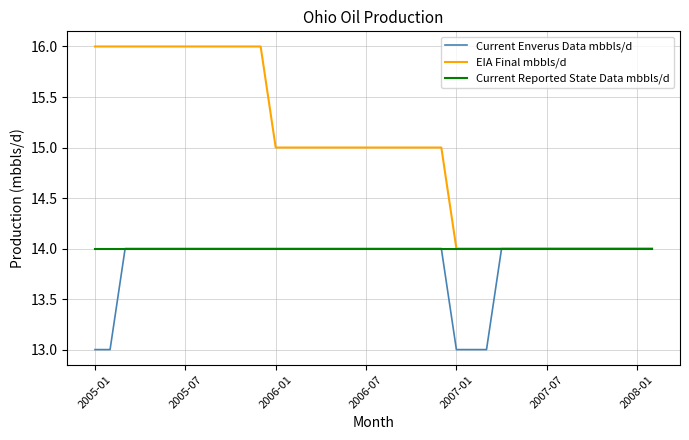

Which series has the largest total across all categories?

EIA Final mbbls/d